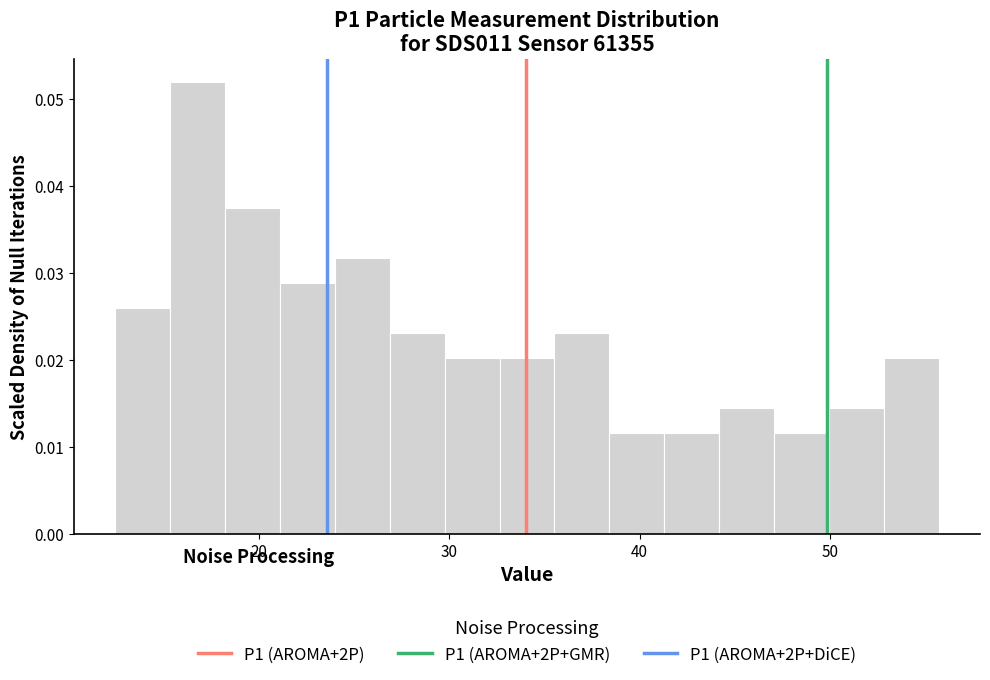

Around what value on the x-axis is the tallest bar? Give the approximate position of its centre, as read against the axis.

17